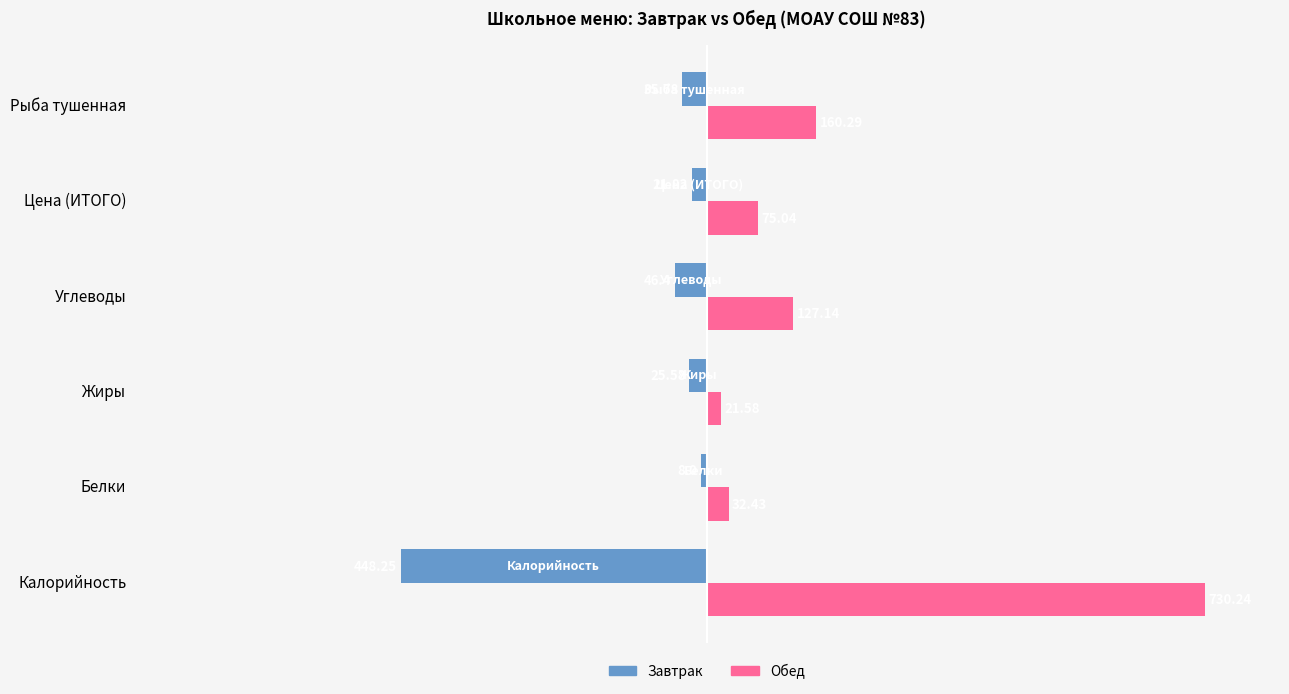

At which category is the sum across all series the highest?

Калорийность